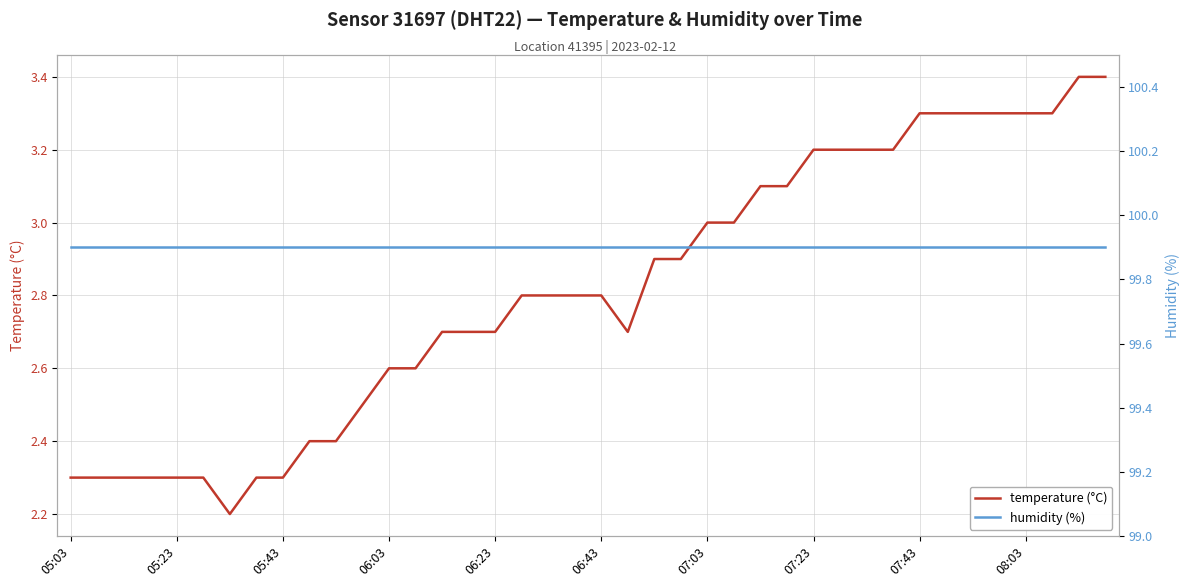

What is the maximum value for temperature (°C)?

3.4